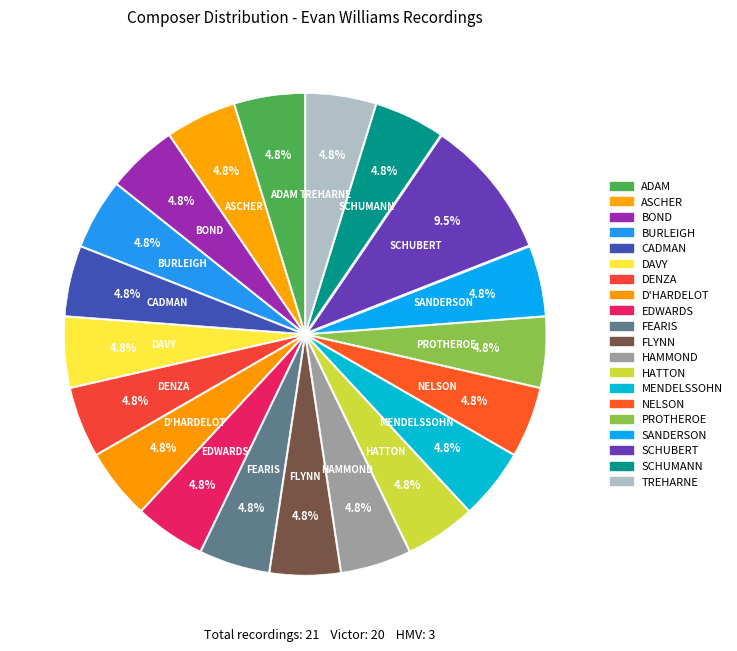

What is the largest slice in the pie chart?

SCHUBERT